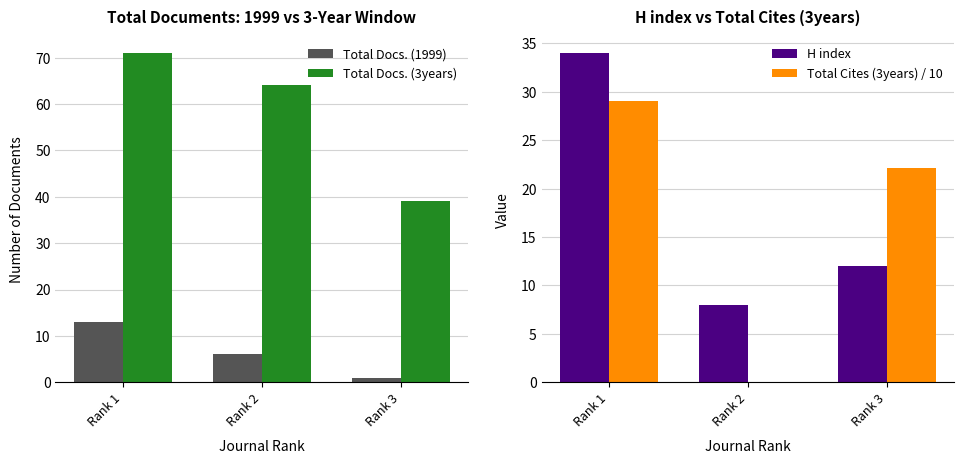

The Total Docs. (3years) series shows 39.0 at Rank 3. True or false?

True